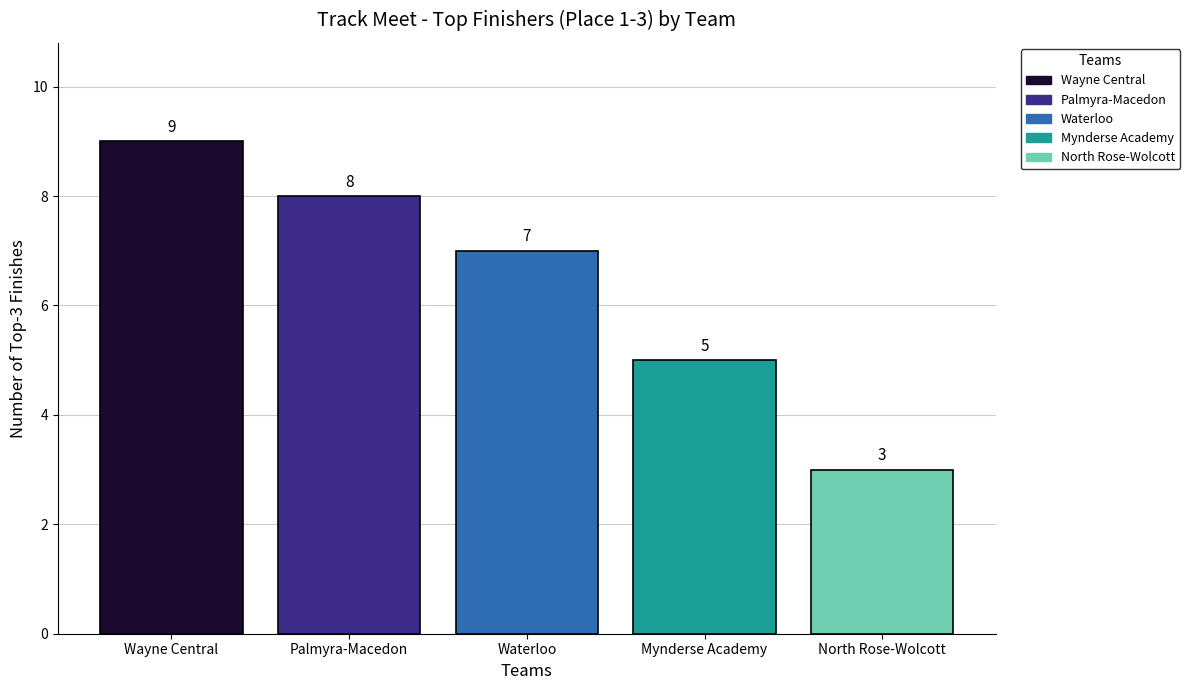

What is the difference between the highest and lowest values at Waterloo?

6